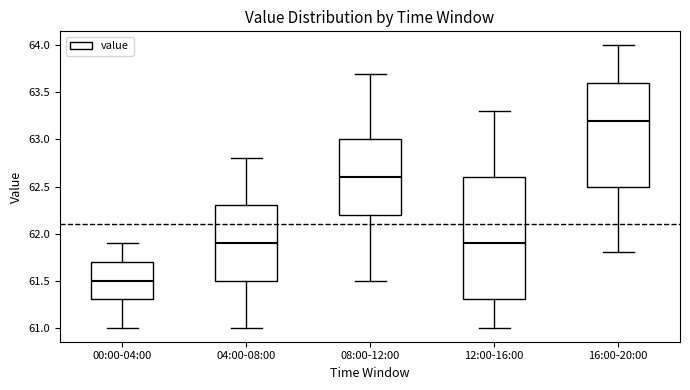

Which box has the highest median line?

16:00-20:00